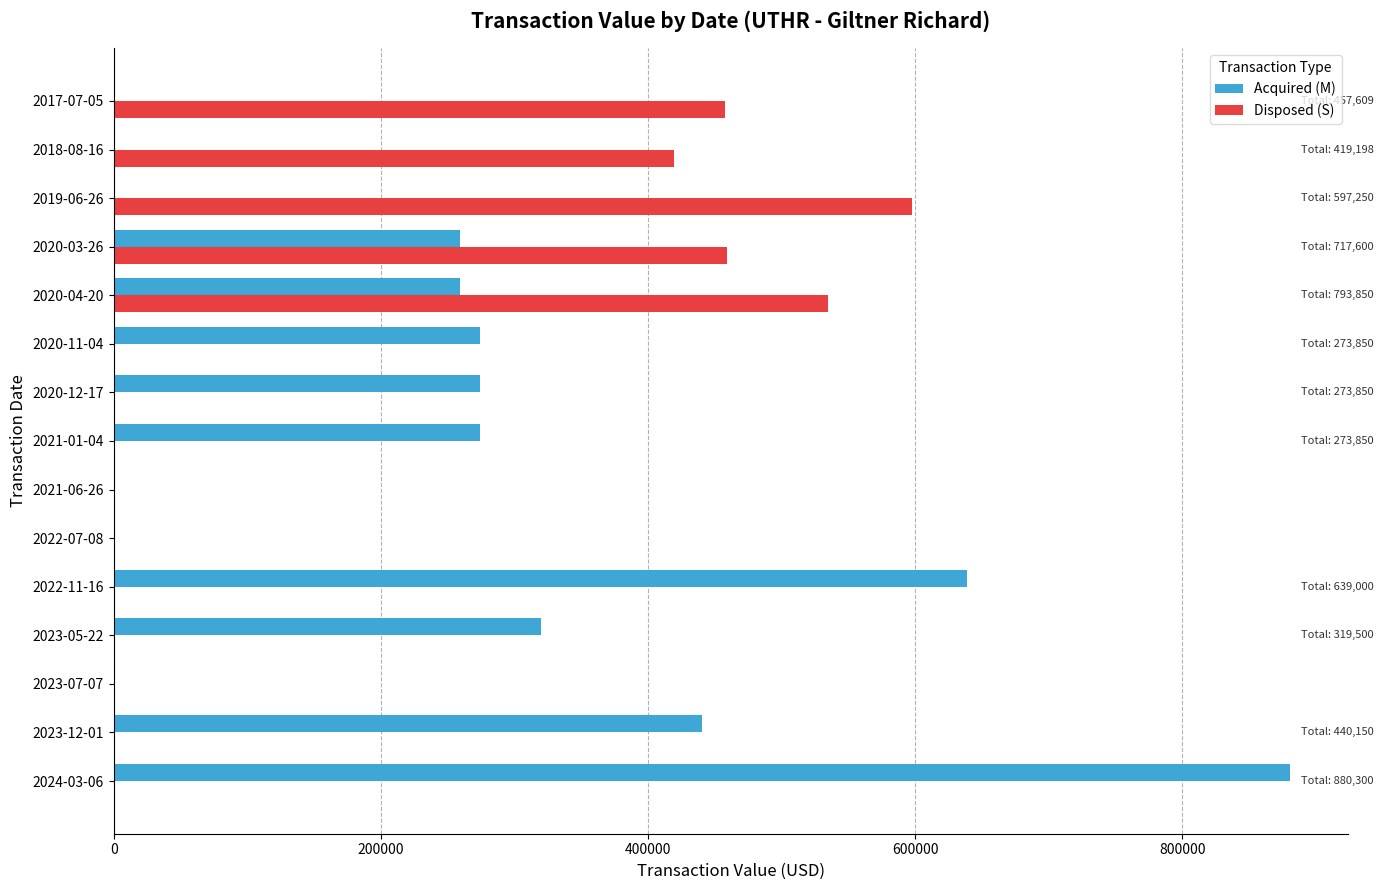

What is the sum of all Acquired (M) values?

3618200